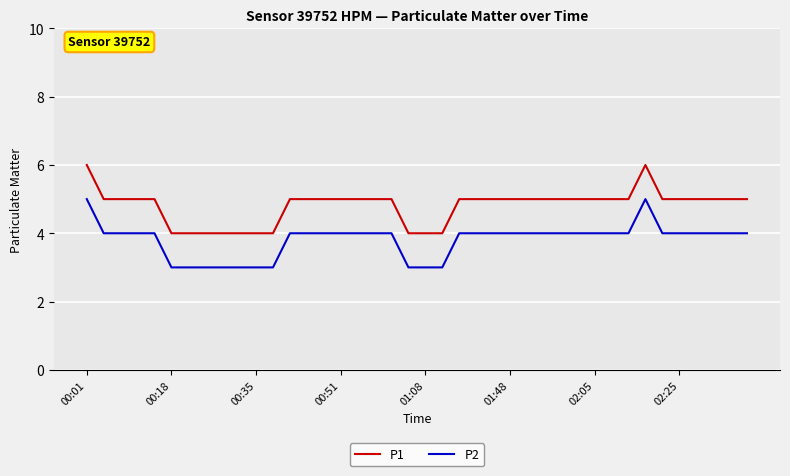

Which series has the largest total across all categories?

P1